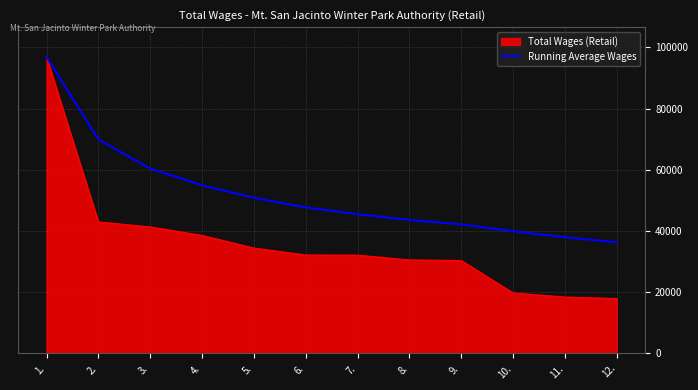

What is the greatest value displayed?

96905.0